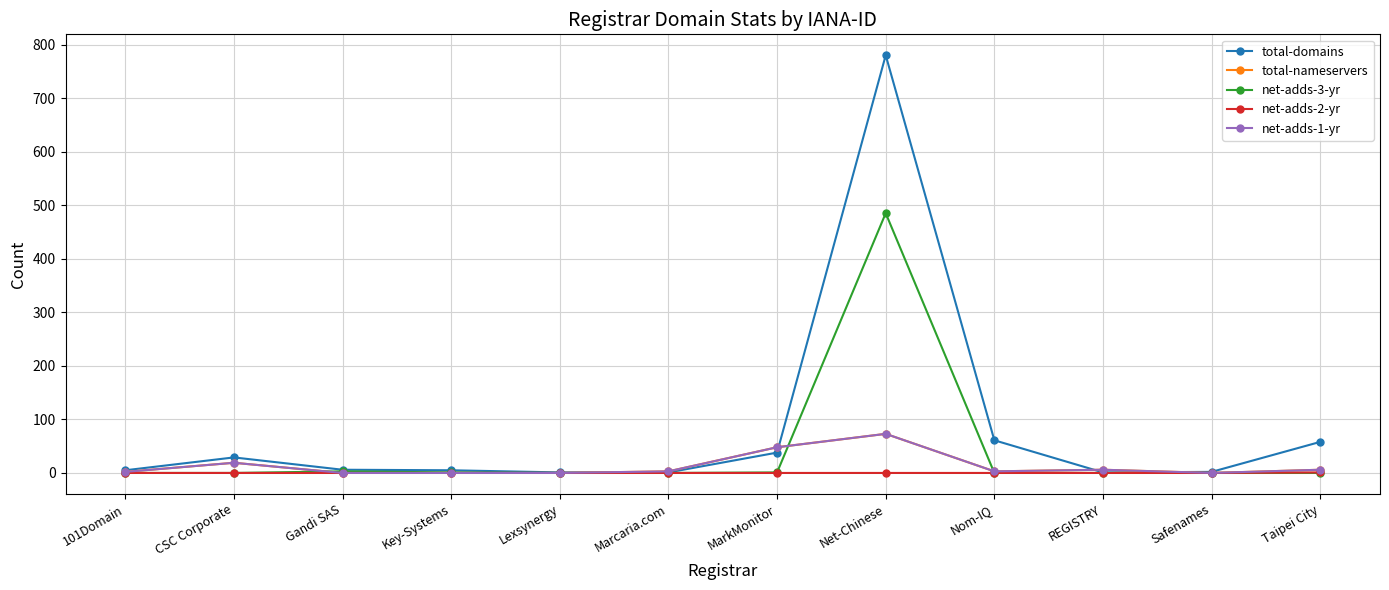

Is this an area chart (filled region under the line)?

No